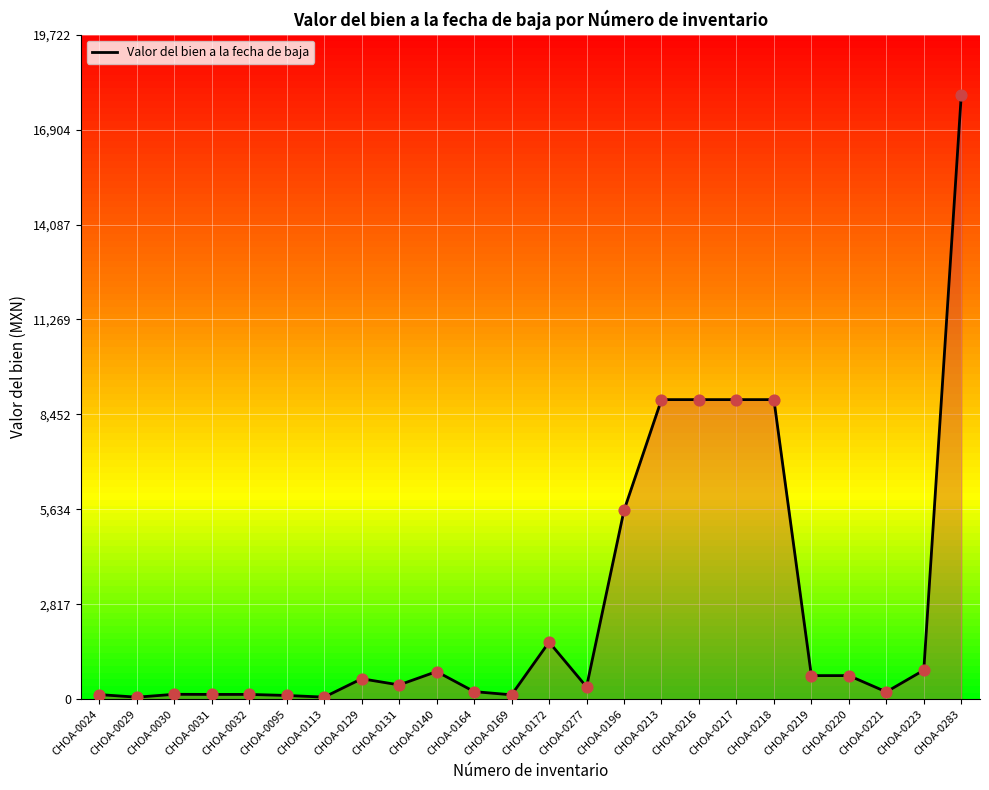

What is the ratio of the value at CHOA-0213 to the value at CHOA-0217?

1.0